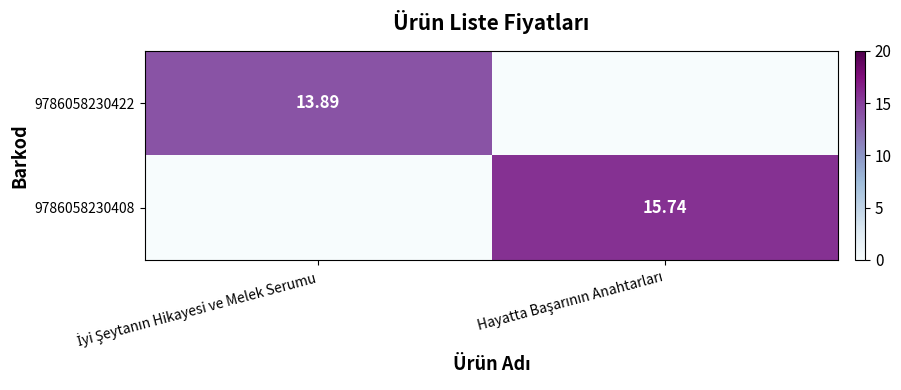

At which category is the sum across all series the highest?

Hayatta Başarının Anahtarları